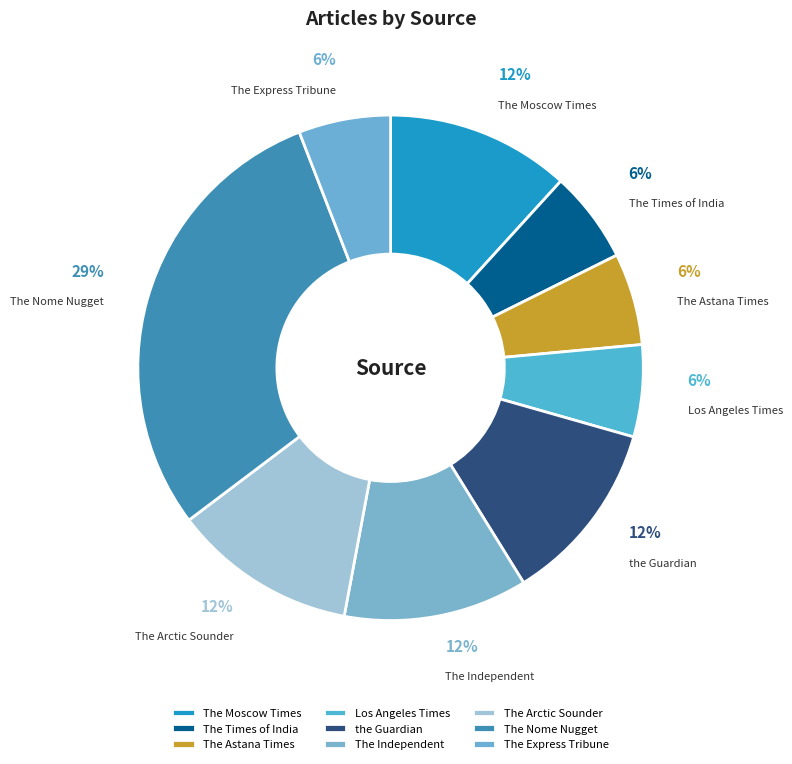

To the nearest percent, what portion does The Arctic Sounder represent?

12%